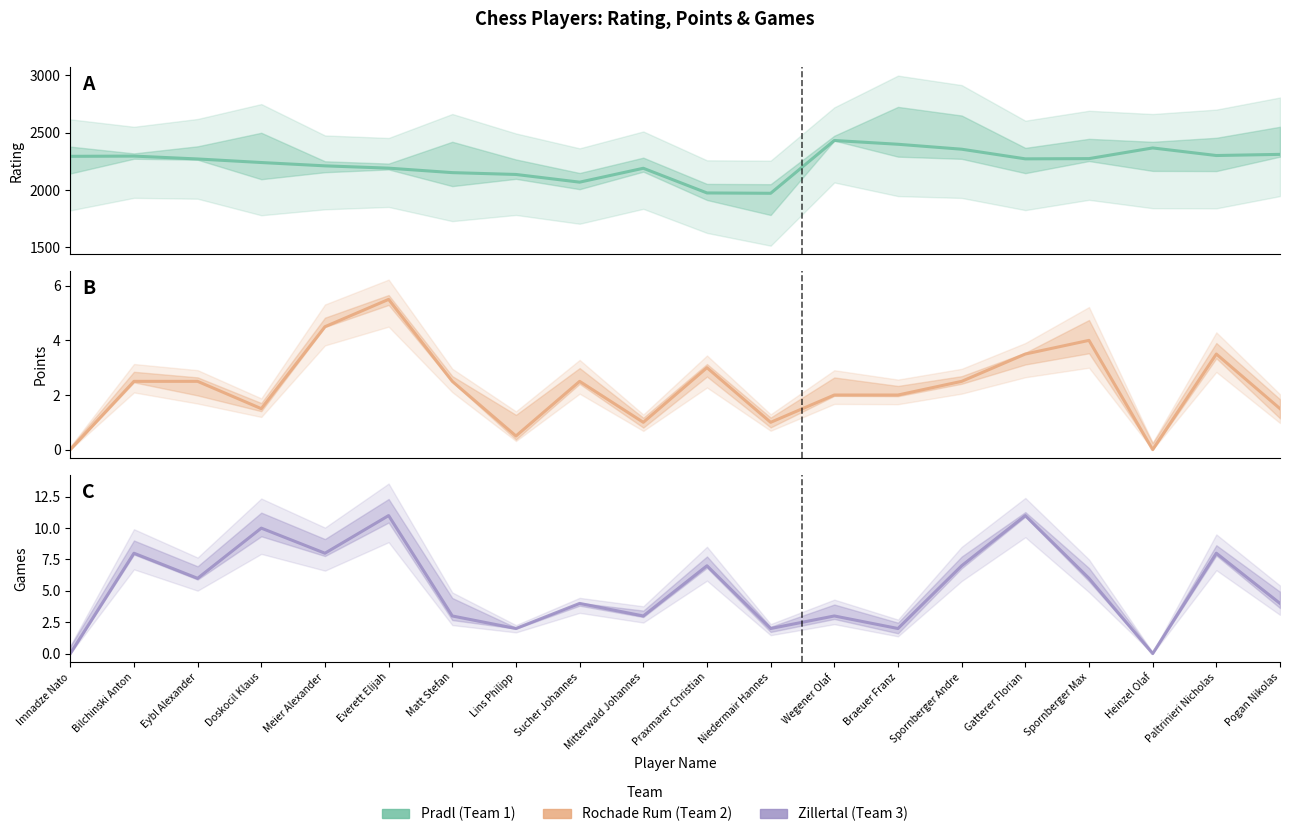

List the labels in order of Rtg value, largest first.

Wegener Olaf, Braeuer Franz, Heinzel Olaf, Spornberger Andre, Pogan Nikolas, Paltrinieri Nicholas, Bilchinski Anton, Imnadze Nato, Spornberger Max, Gatterer Florian, Eybl Alexander, Doskocil Klaus, Meier Alexander, Everett Elijah, Mitterwald Johannes, Matt Stefan, Lins Philipp, Sucher Johannes, Praxmarer Christian, Niedermair Hannes